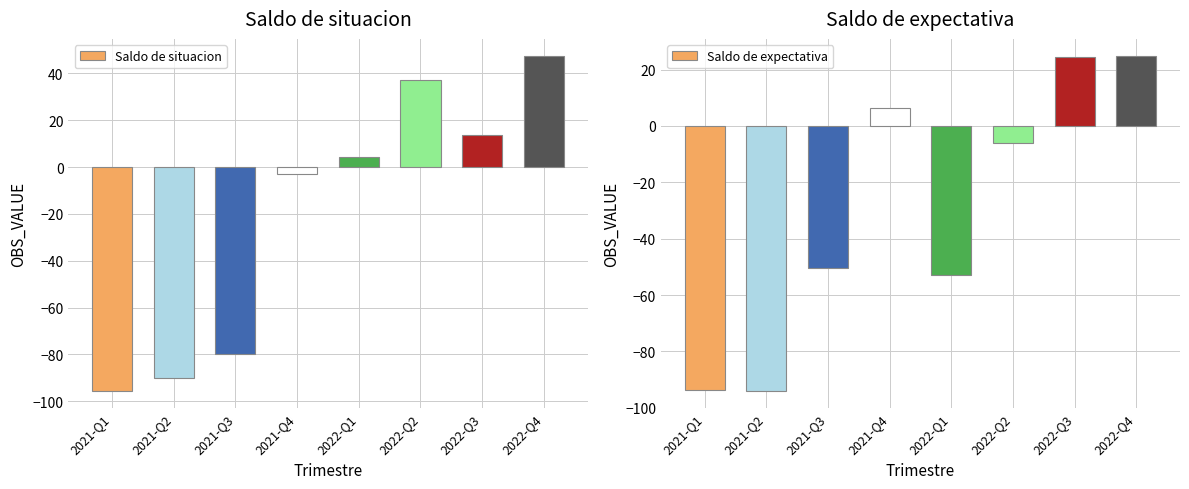

Which series has the widest spread of values?

Saldo de situacion